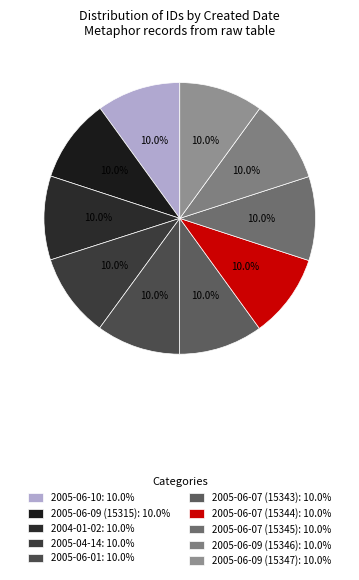

How many segments does this pie chart have?

10